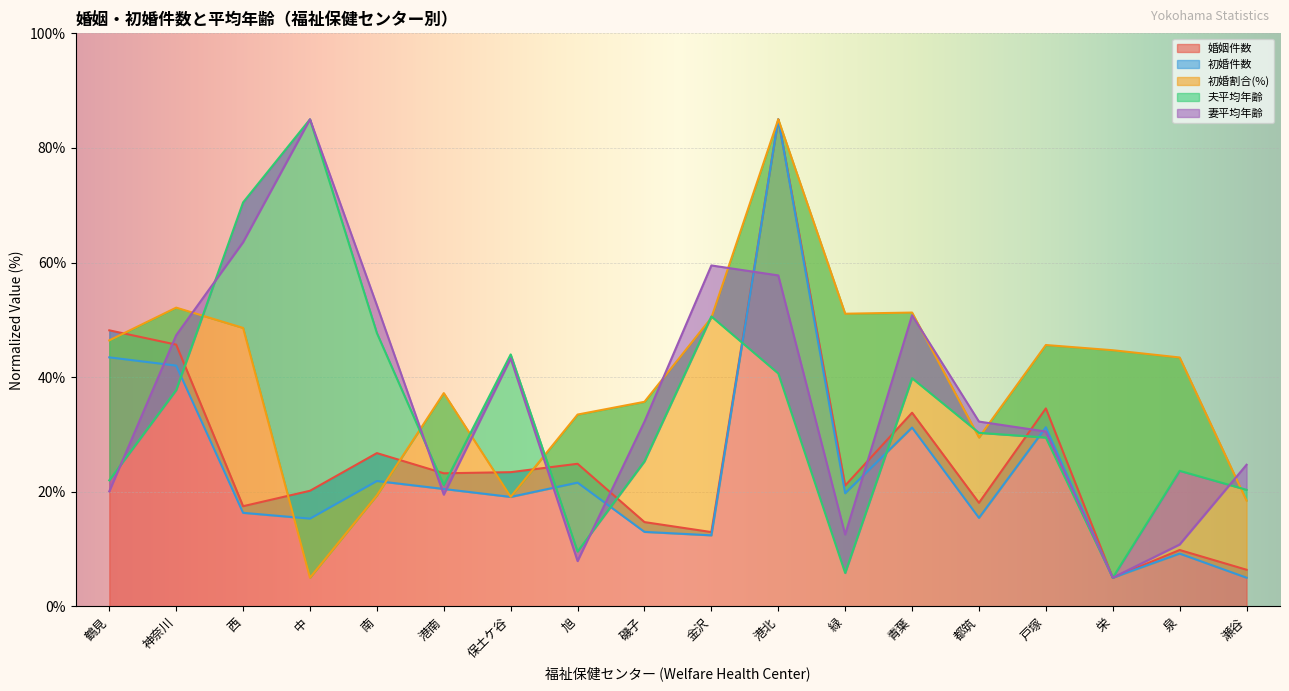

Rank the series at 西 from highest to lowest value.

夫平均年齢, 妻平均年齢, 初婚割合(%), 婚姻件数, 初婚件数